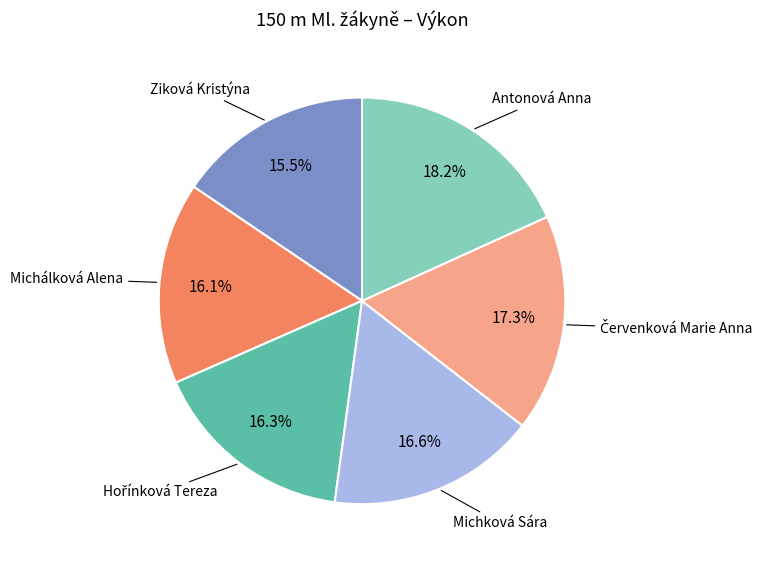

Is there any slice that represents more than half of the pie?

No